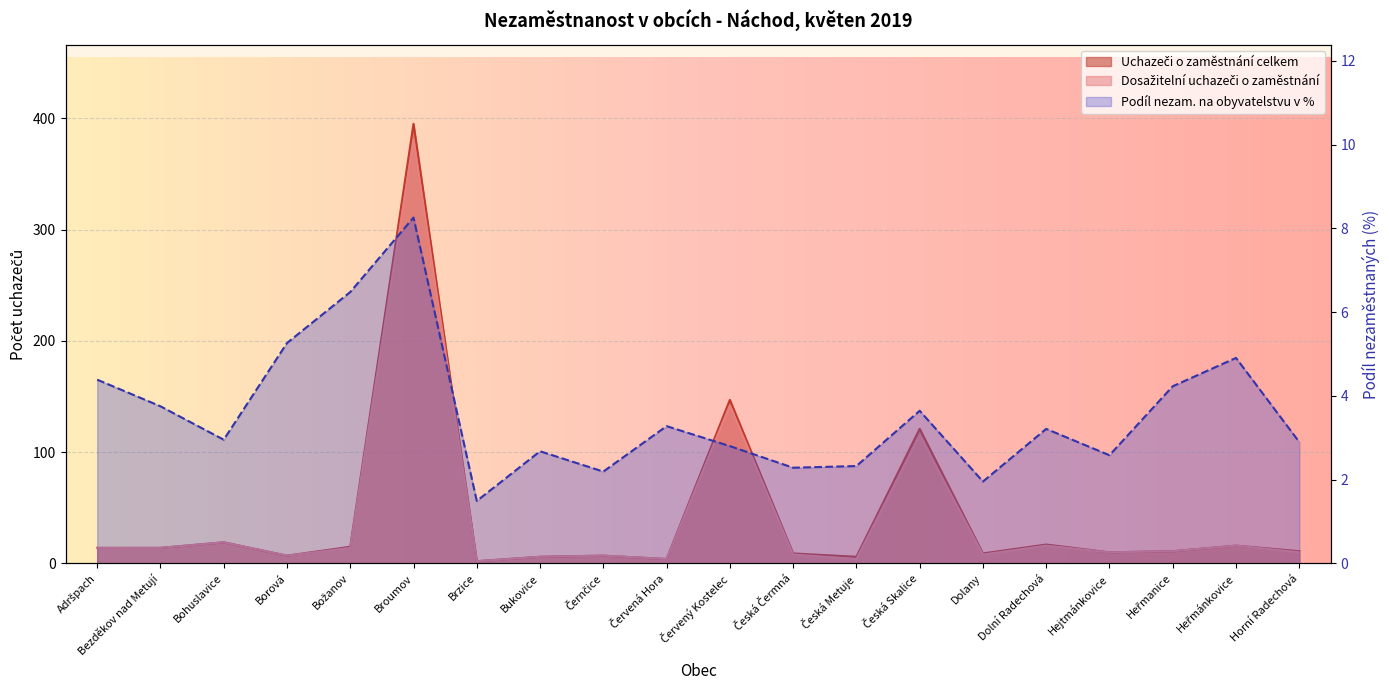

True or false: Podíl nezam. na obyvatelstvu v % and Uchazeči o zaměstnání celkem cross at least once.

False